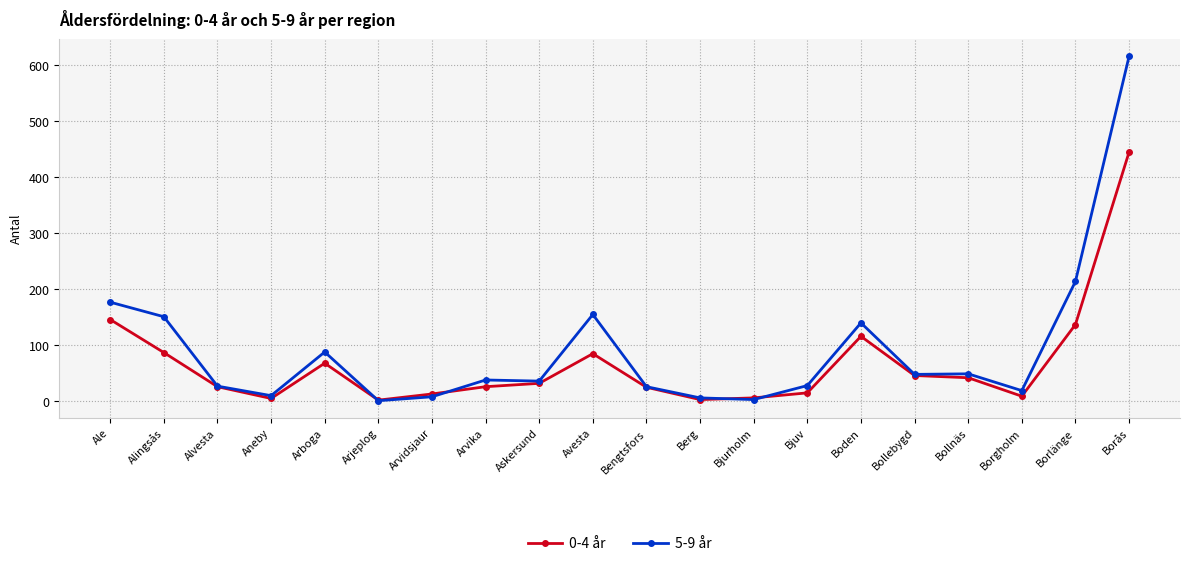

List the series in order of their overall mean, lowest first.

0-4 år, 5-9 år